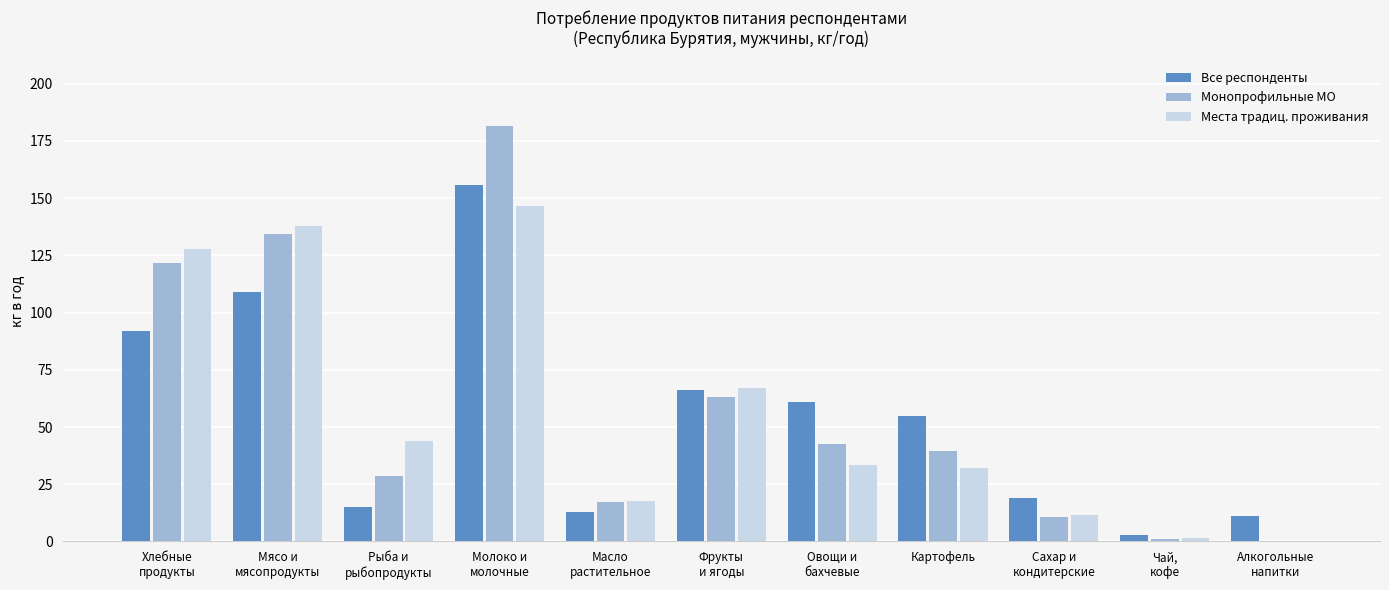

What is the spread (max minus min) of values at Рыба и
рыбопродукты?

29.2